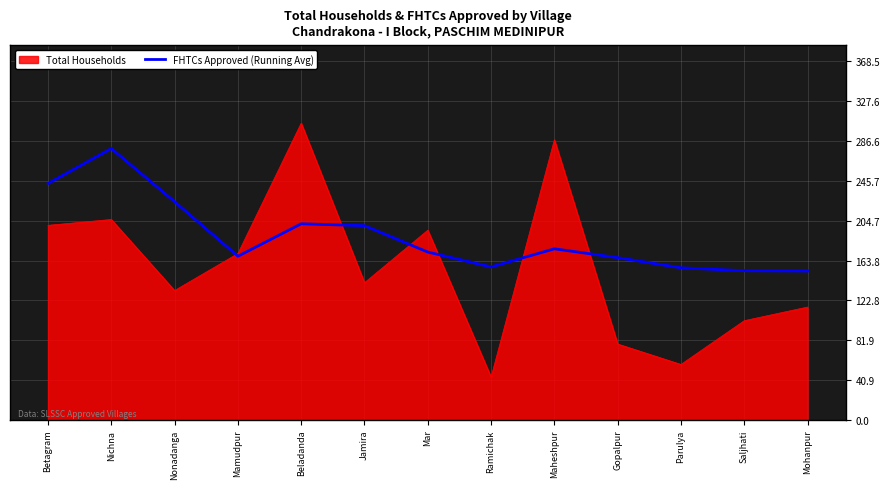

What is the minimum value shown in the chart?

44.0